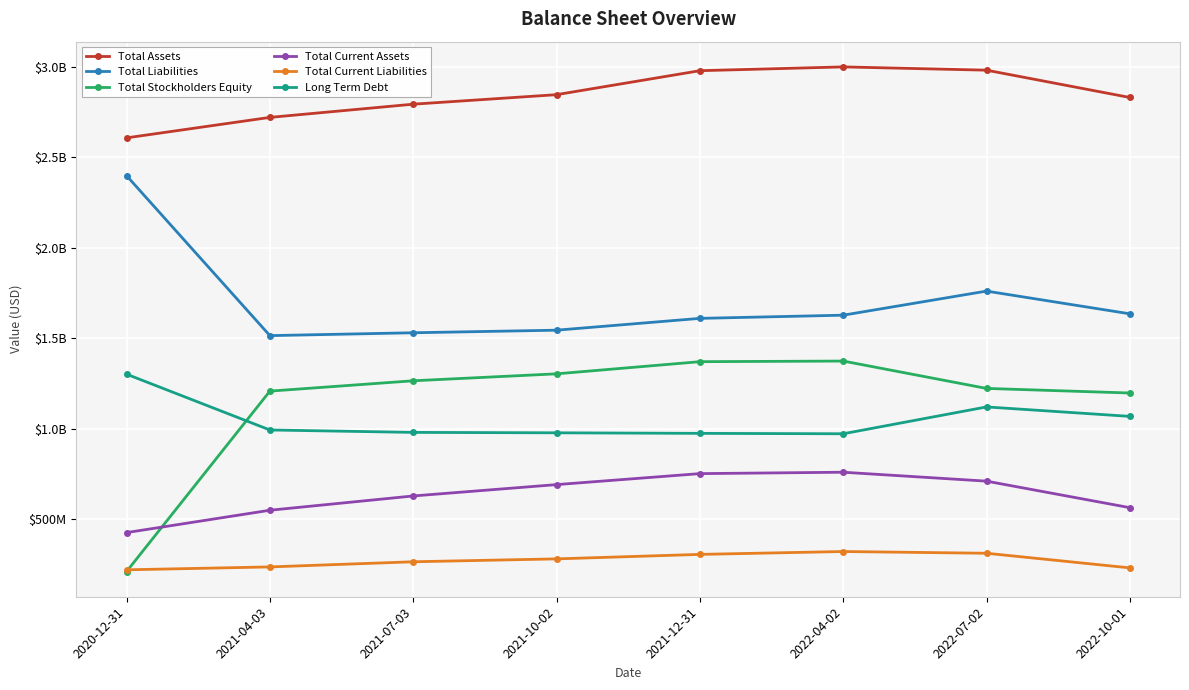

The value of Total Current Assets at 2022-10-01 is 275283490. True or false?

False